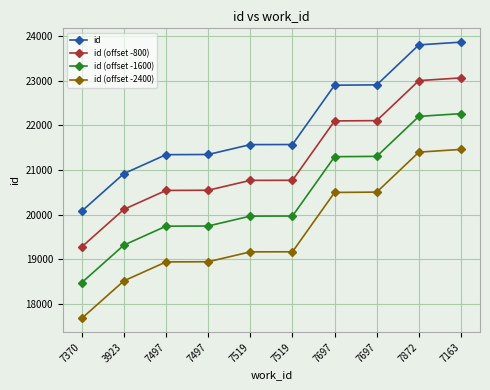

How many distinct data groups are displayed?

4